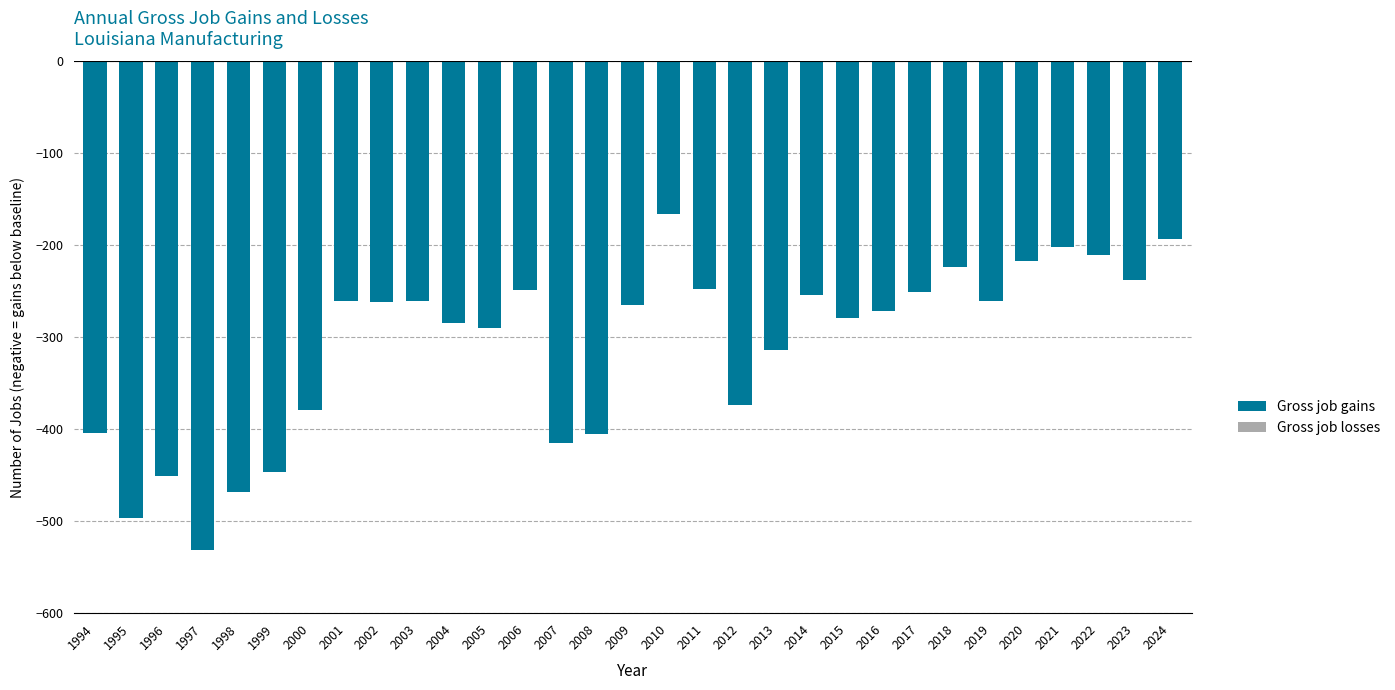

What is the approximate value at 2002, to the nearest 50?

-250